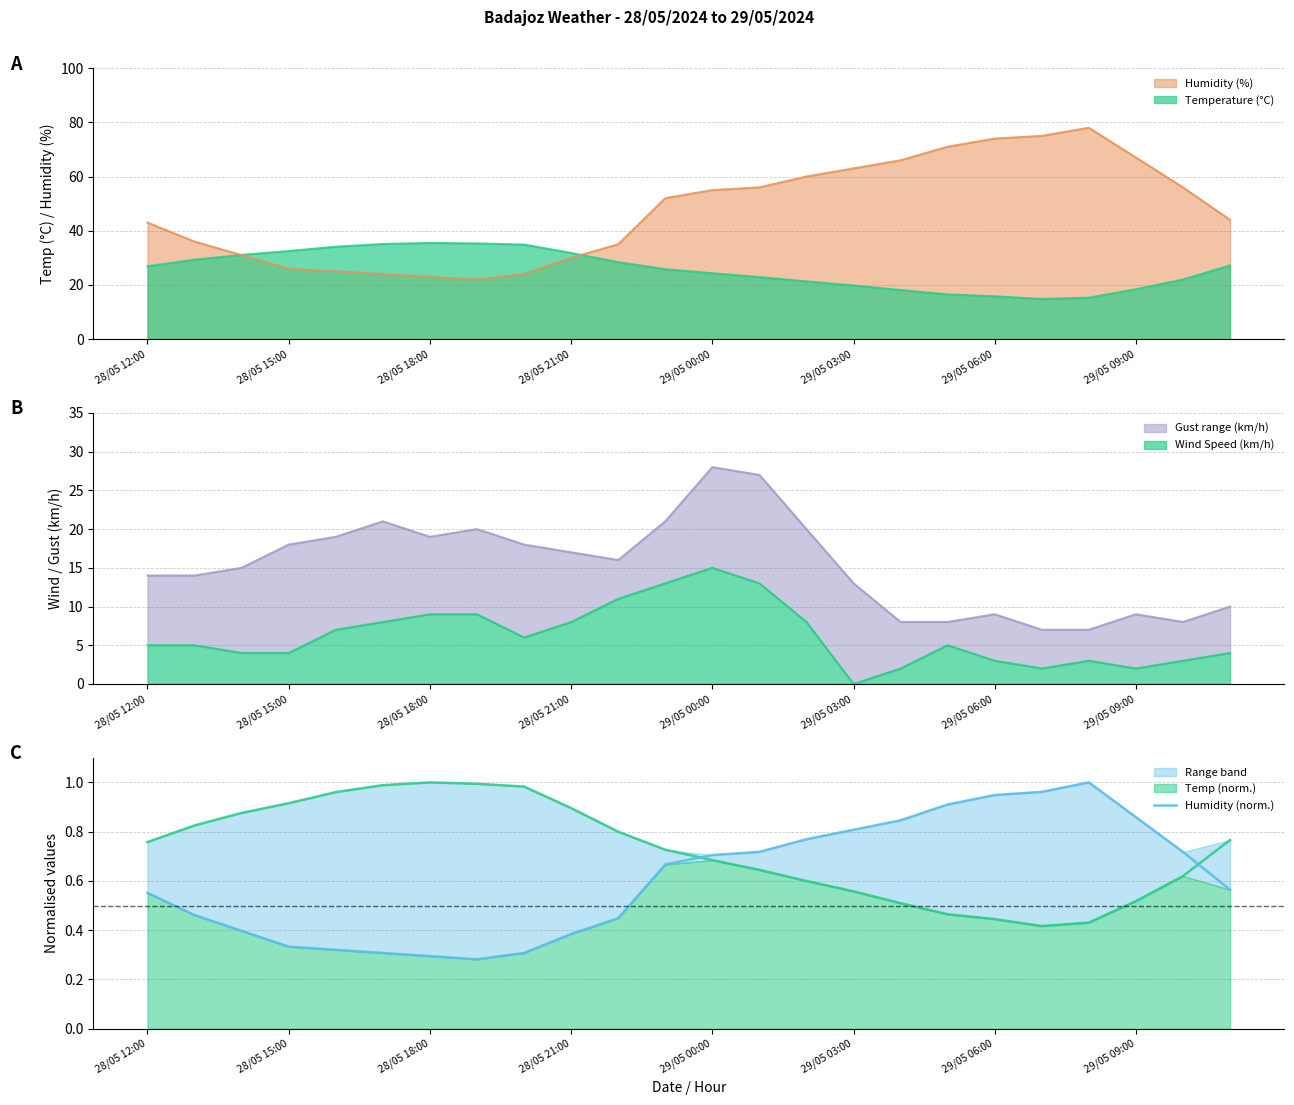

What is the difference between the second highest and second lowest values?

0.7